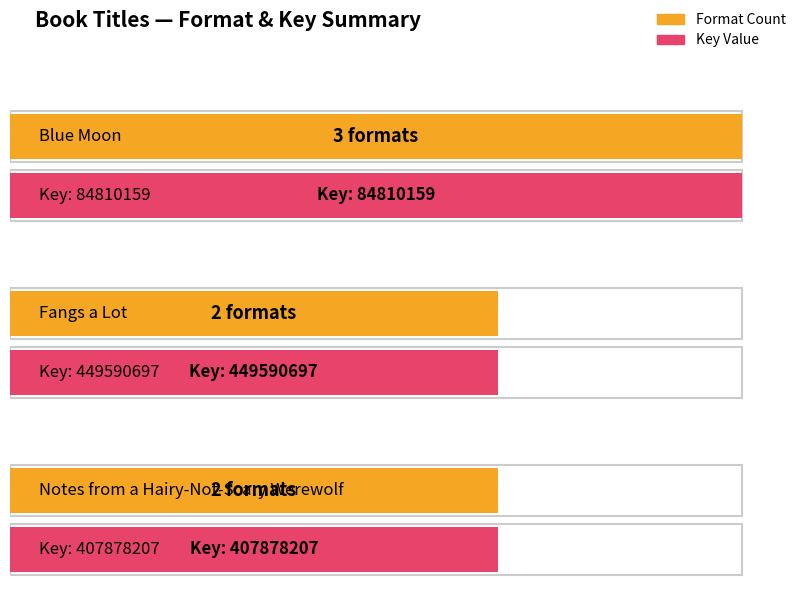

Which label corresponds to the smallest value in the chart?

Fangs a Lot